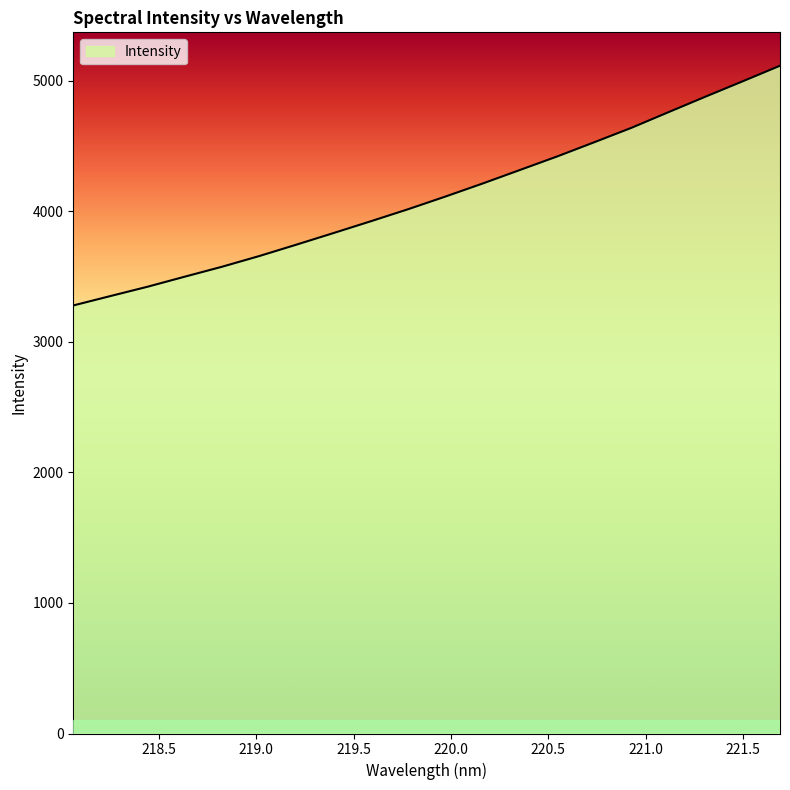

What is the smallest value displayed?

3279.5